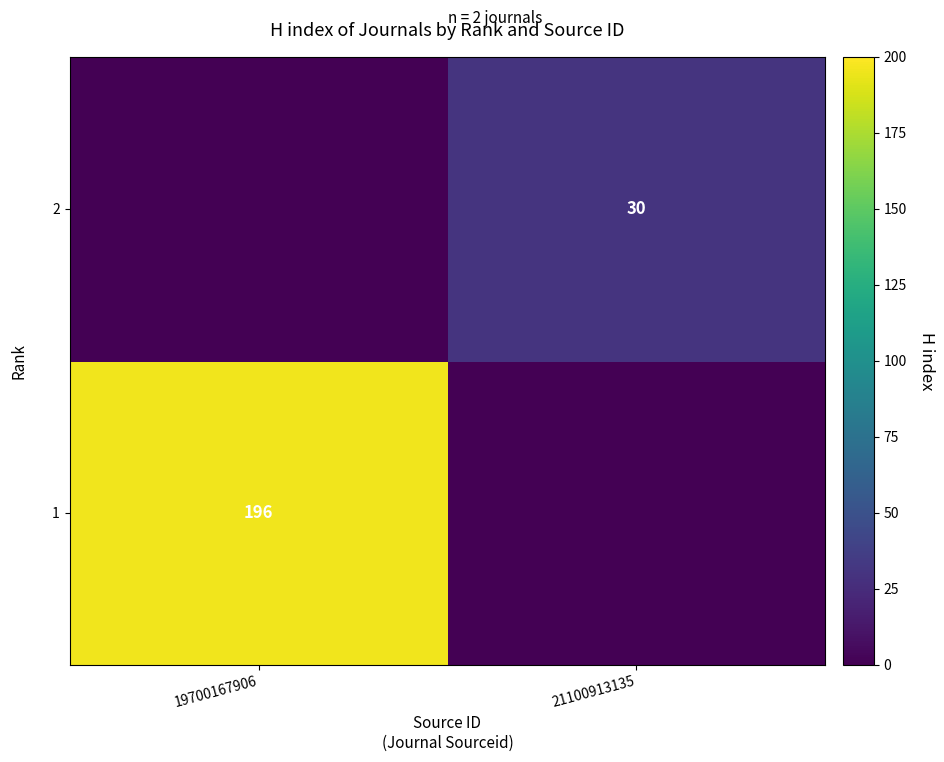

True or false: 2 has a value of 30 at 21100913135.

True